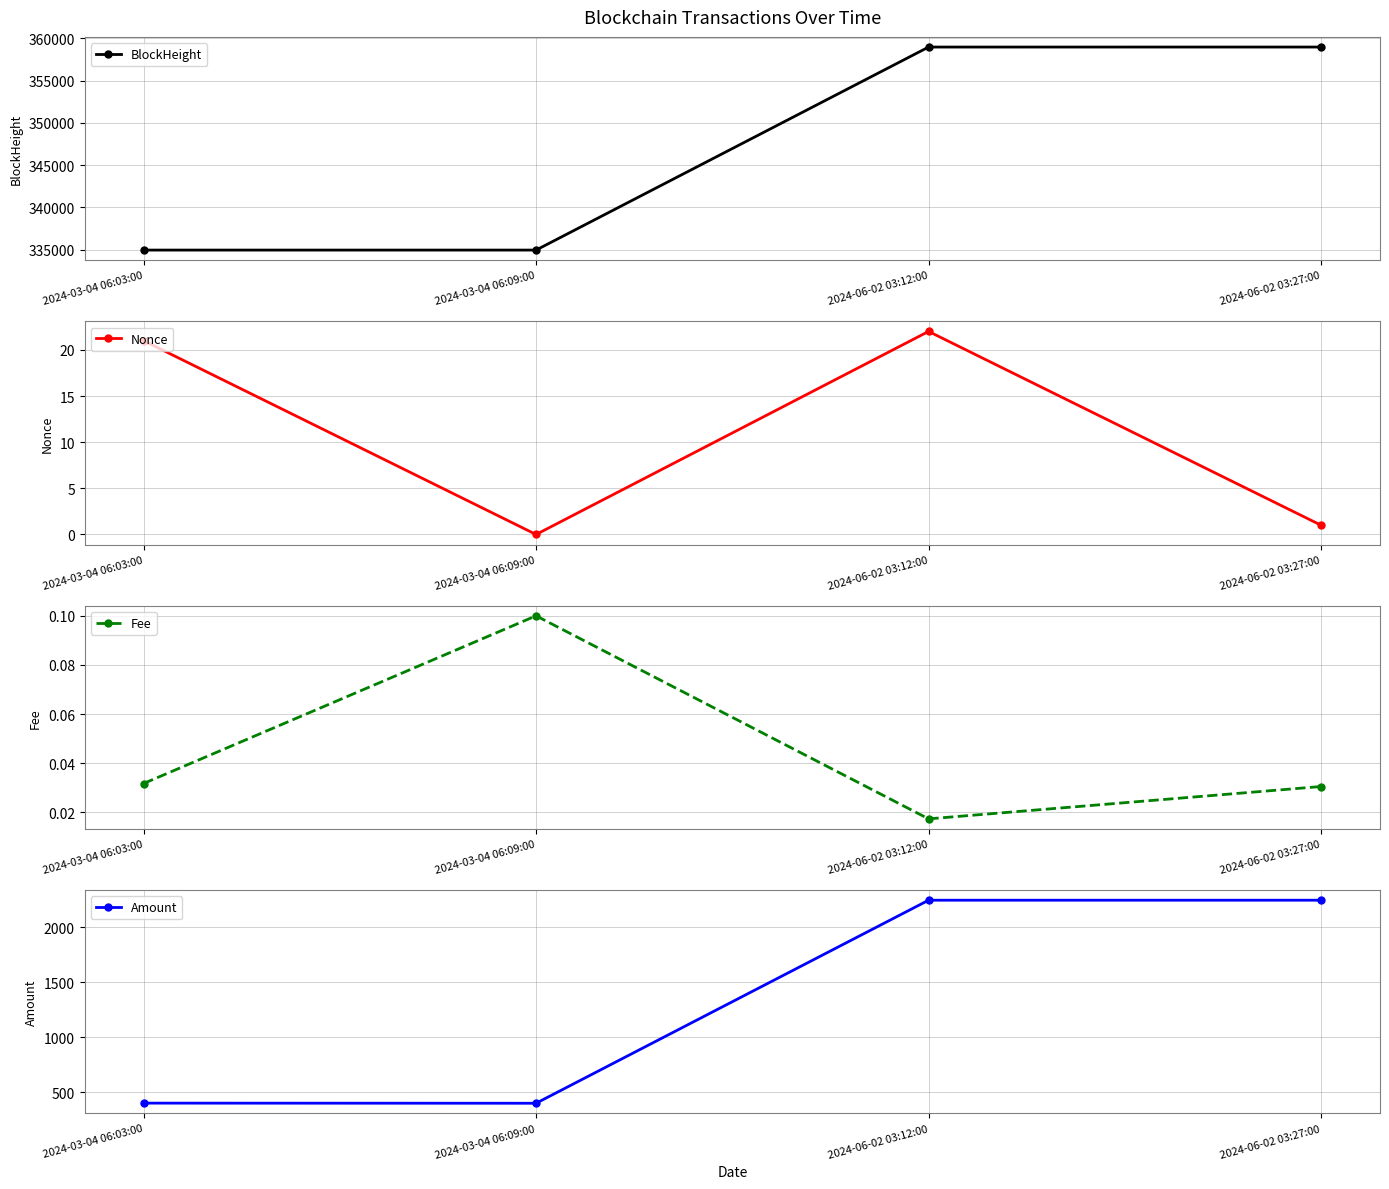

Which series has the largest total across all categories?

BlockHeight